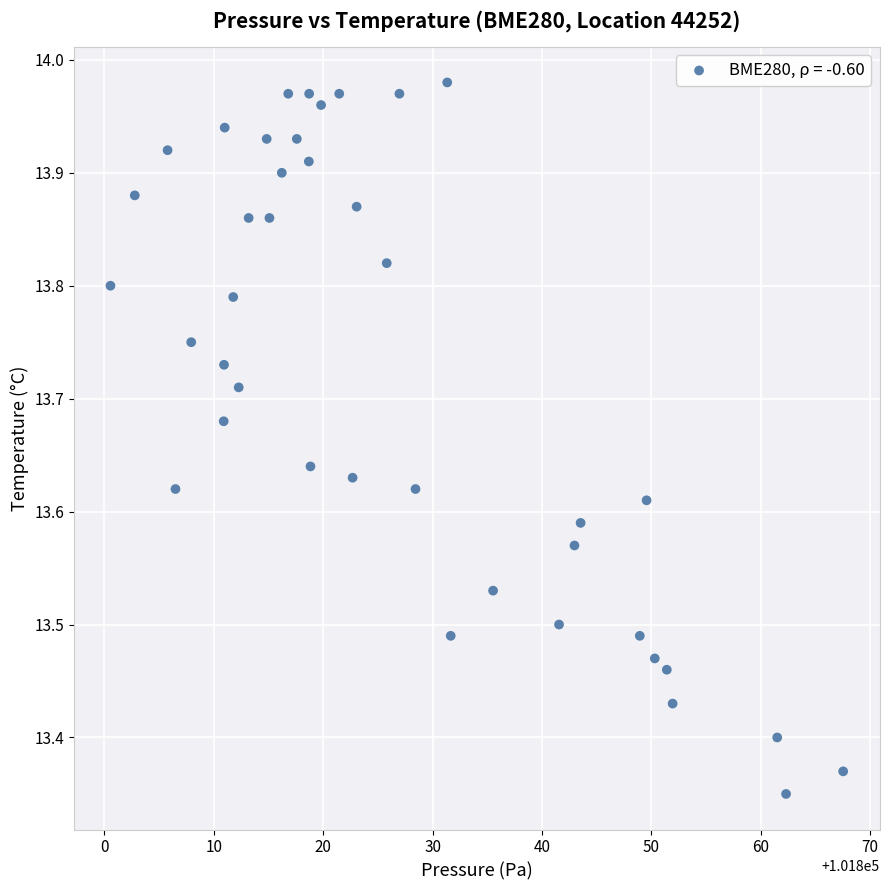

What is the range of X values (max minus min)?

67.0